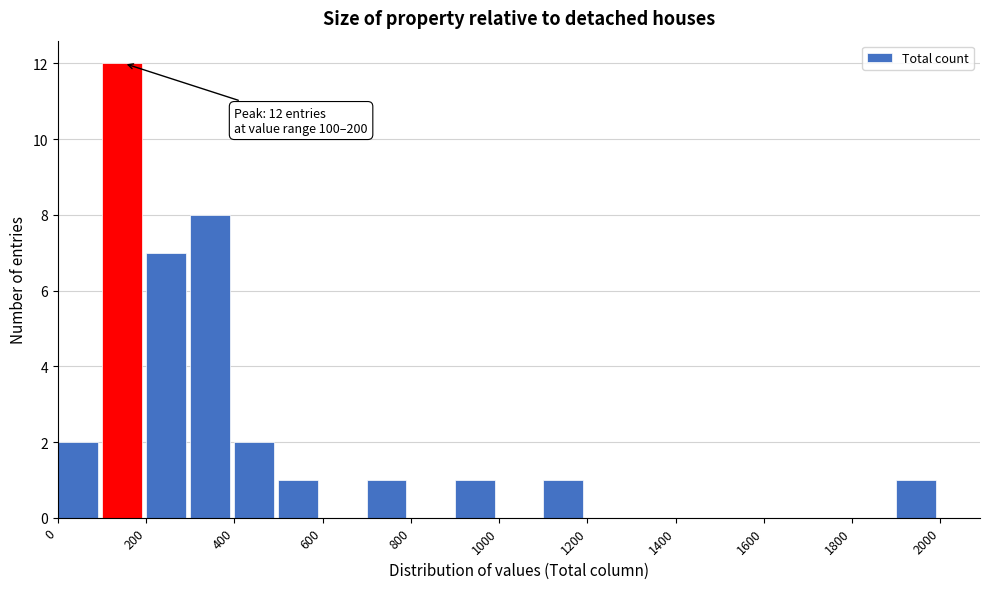

Over which range of the x-axis is the bar tallest?

100 to 200